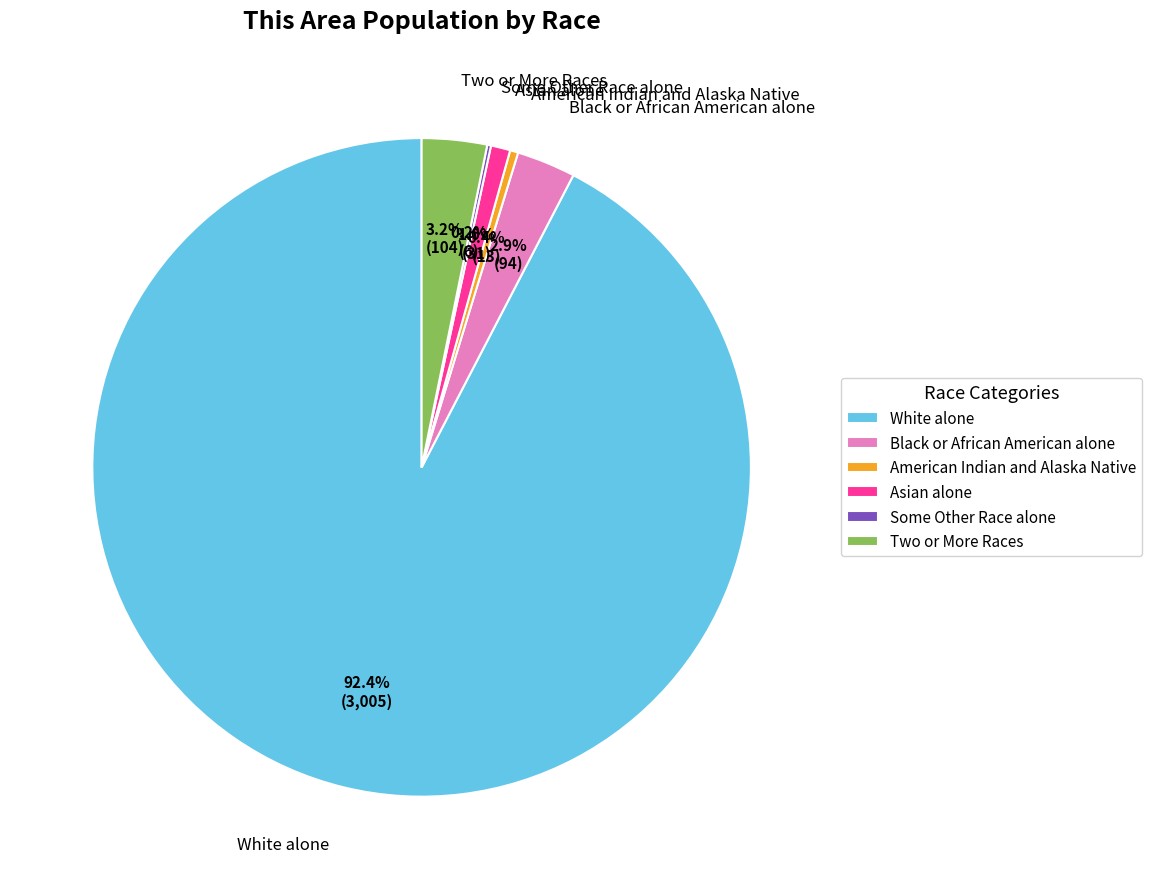

True or false: Black or African American alone accounts for 3% of the total.

True